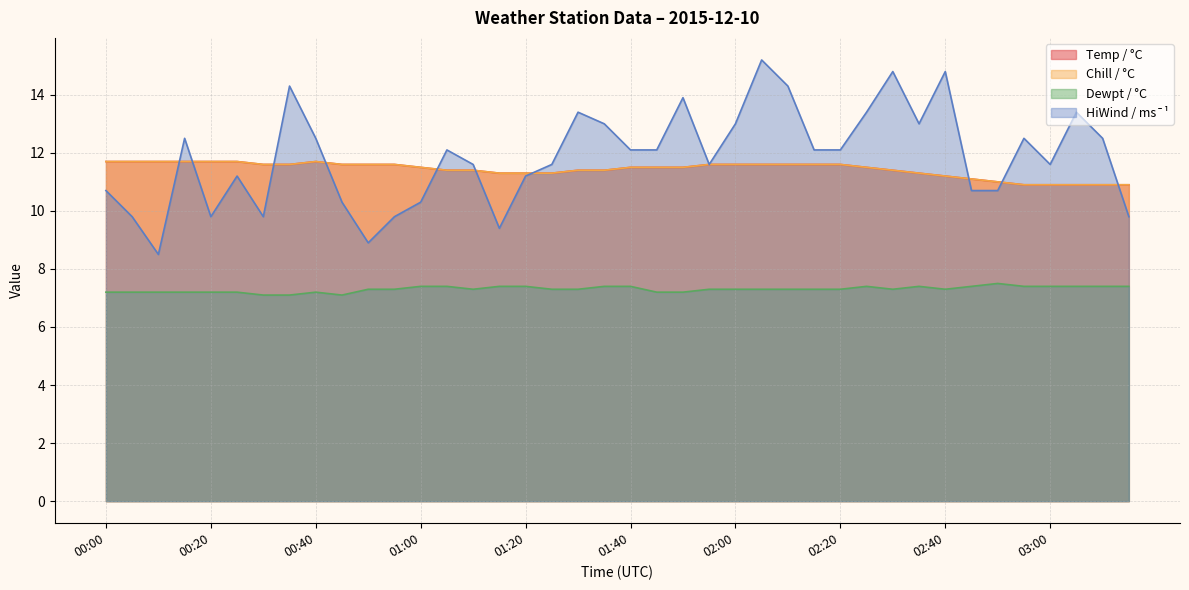

True or false: Dewpt / °C and HiWind / ms¯¹ cross at least once.

False